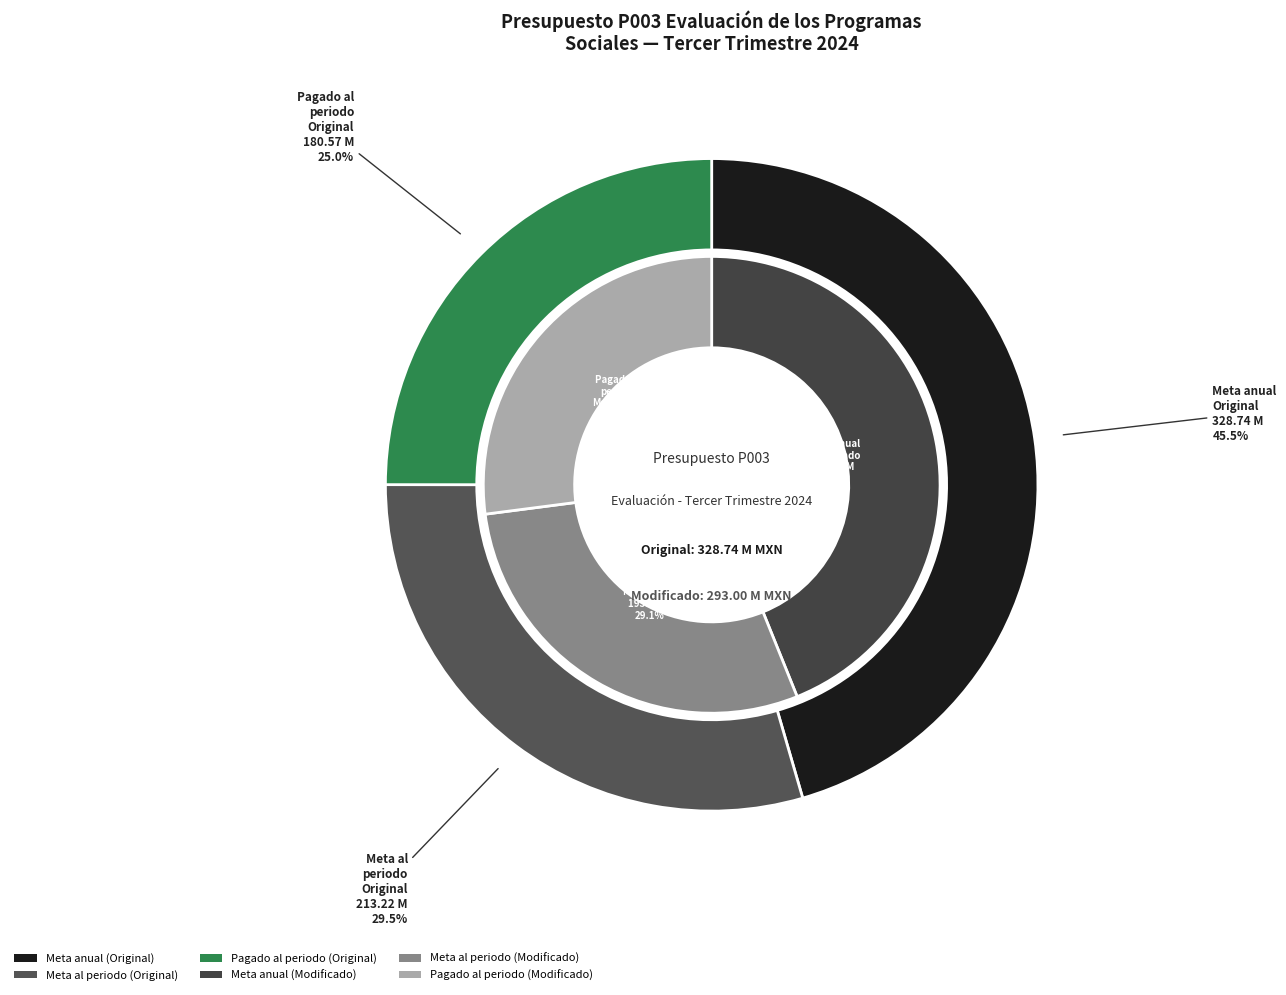

To the nearest percent, what percentage of the pie is Meta anual (Millones de pesos)?

44%